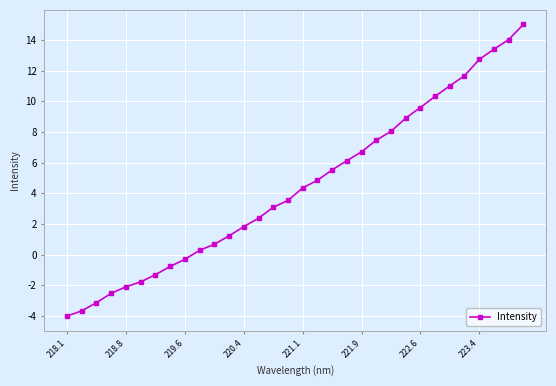

How many data points does each series have?

32